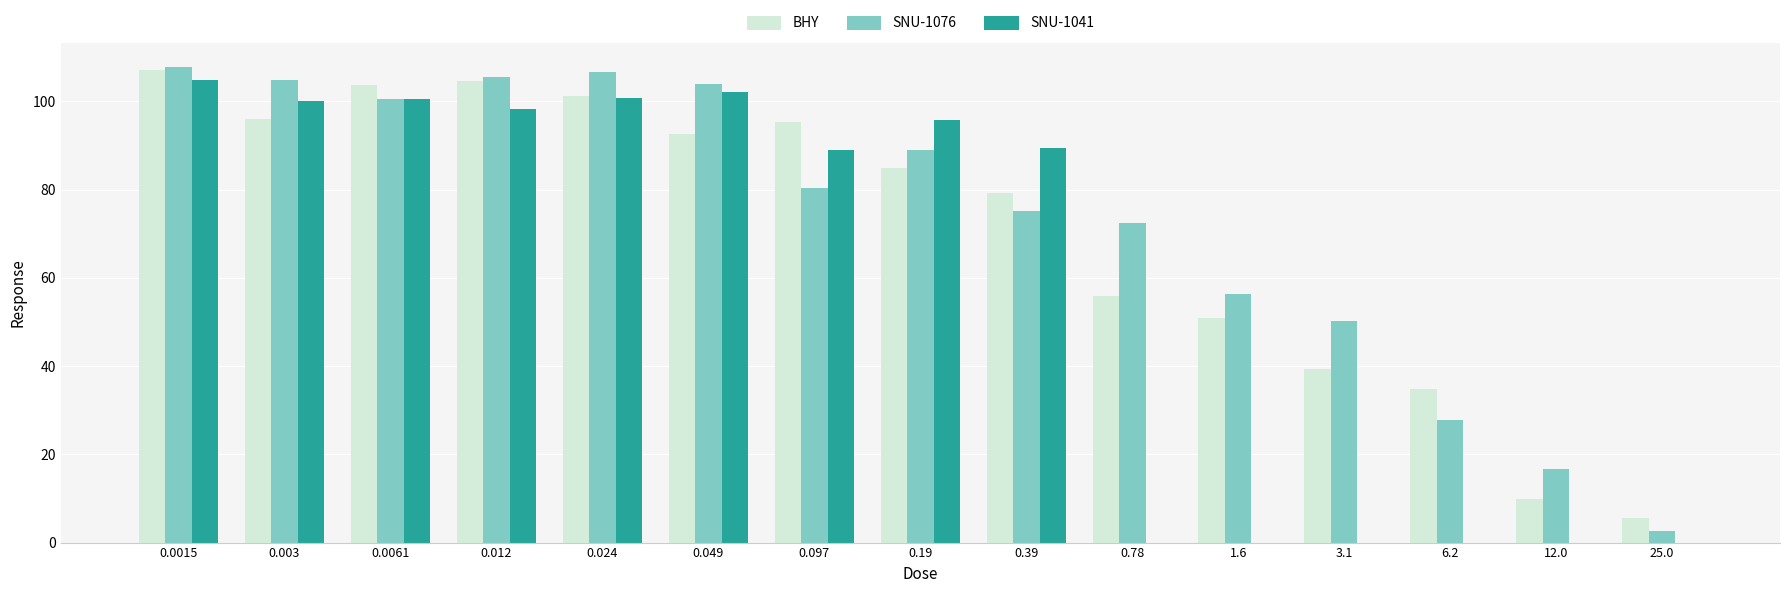

True or false: SNU-1041 has a value of 50.9 at 3.1.

False